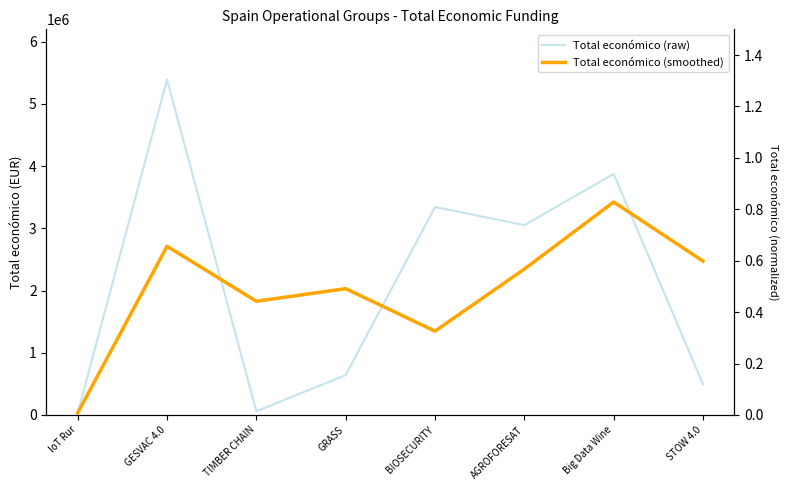

At AGROFORESAT, list the series in order from largest to smallest.

Total económico (raw), Total económico (smoothed)